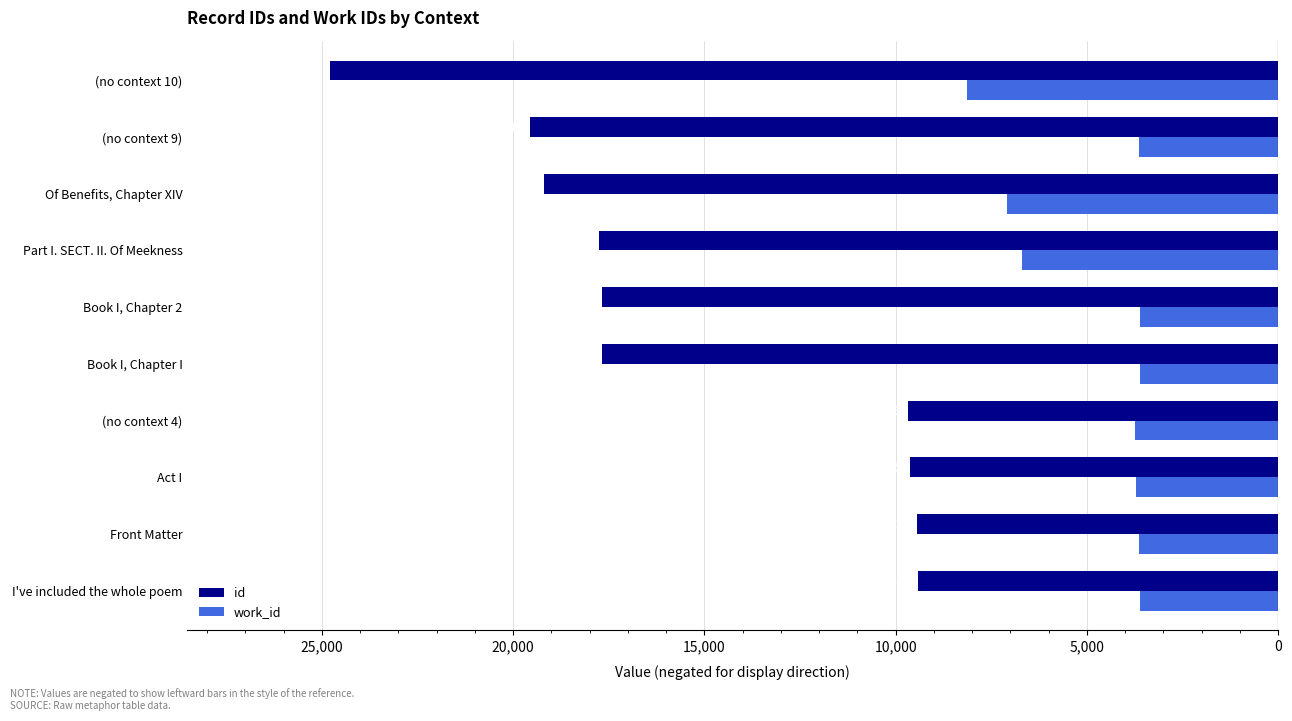

What are all the series names shown in the legend?

id, work_id